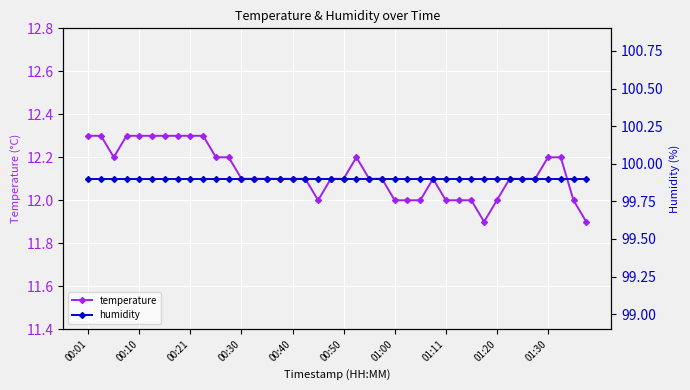

Is the value of temperature at 38 greater than the value of humidity at 00:10?

No